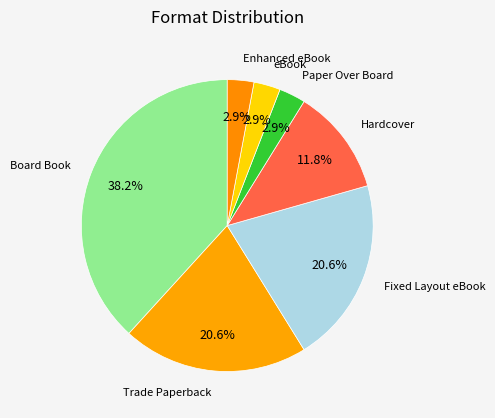

How many segments does this pie chart have?

7